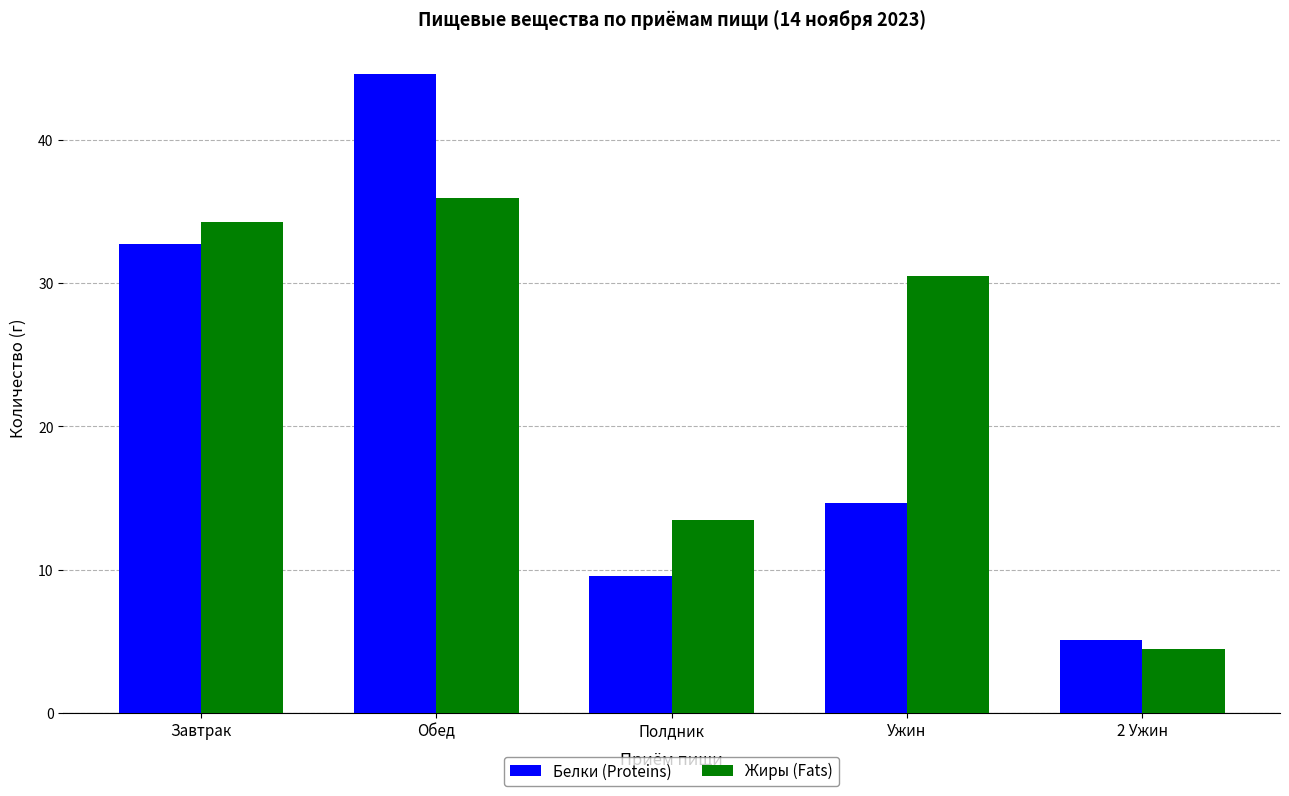

Does the chart contain stacked bars?

No